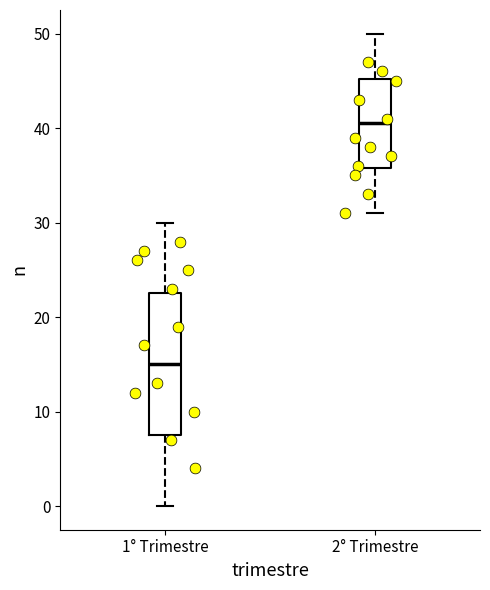

Which box's median line is the highest?

2° Trimestre